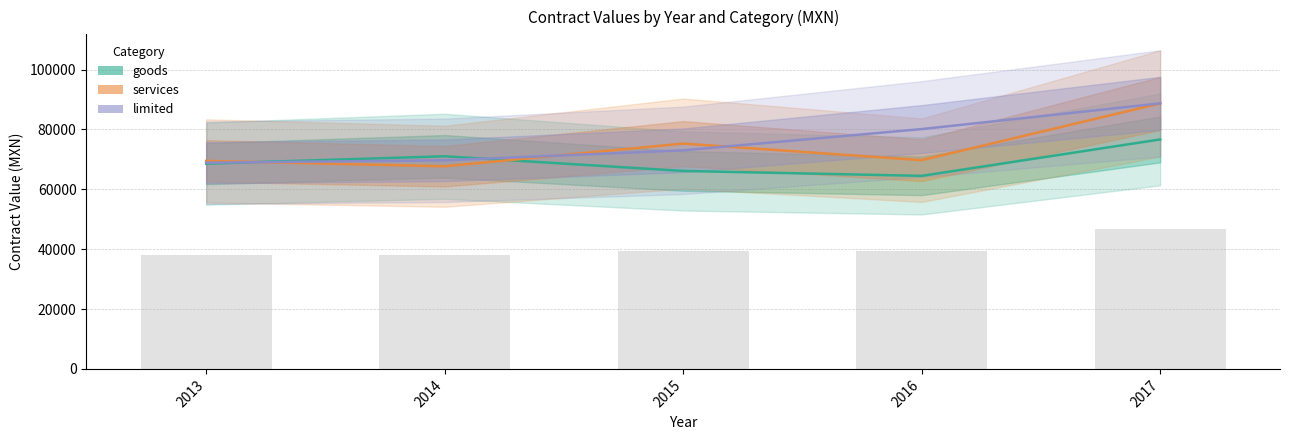

The limited series shows 18906.3 at 2016. True or false?

False